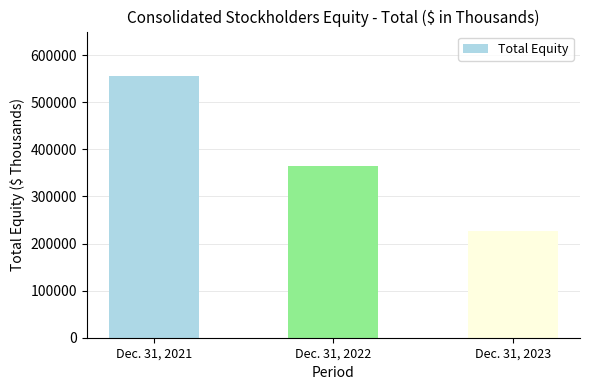

What is the value of the 3rd bar from the left?

225829